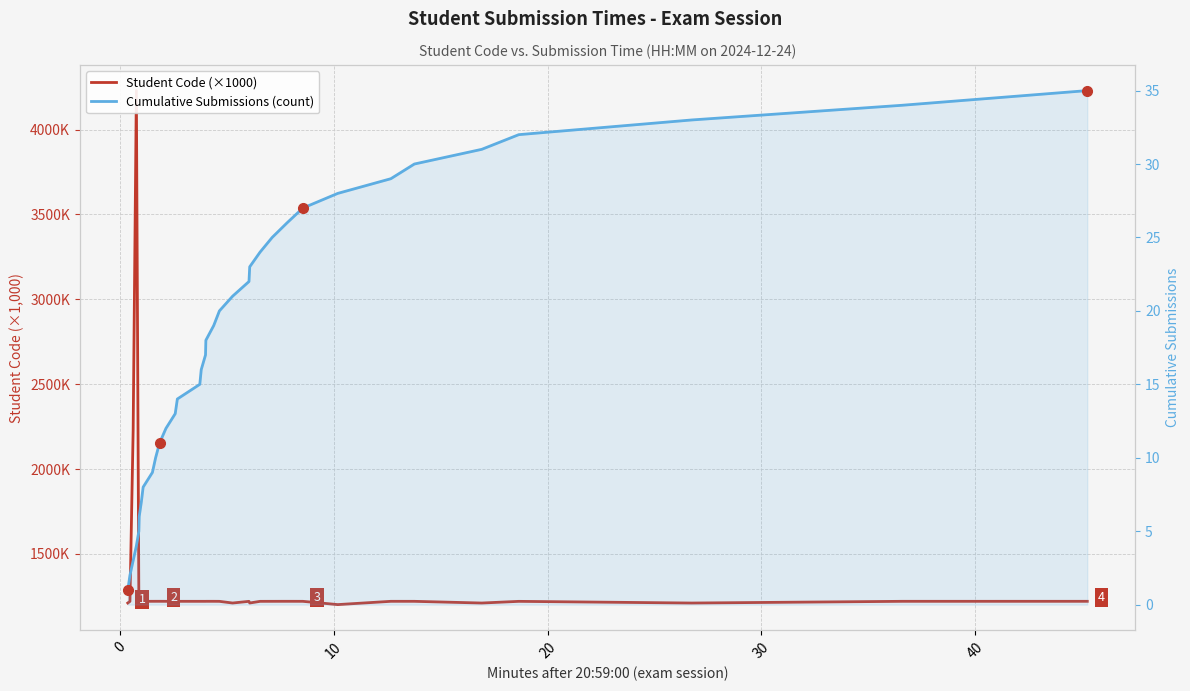

What is the difference between the maximum and second lowest values in the Cumulative Submissions (count) series?

33.0